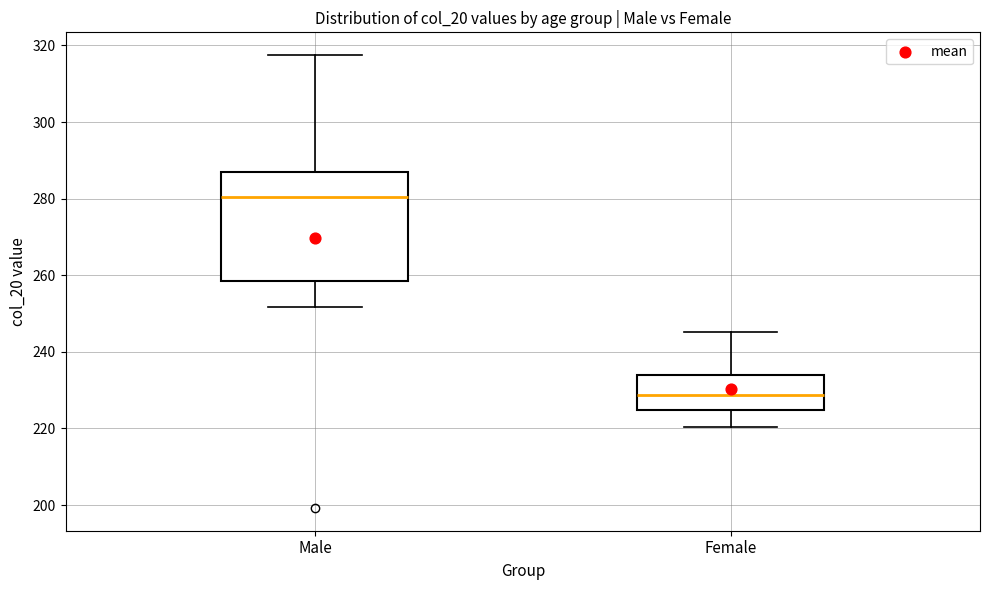

Where does the median line of the box for Female sit on the y-axis? The values are not printed on the chart, so give them approximately, as read against the axis.

228